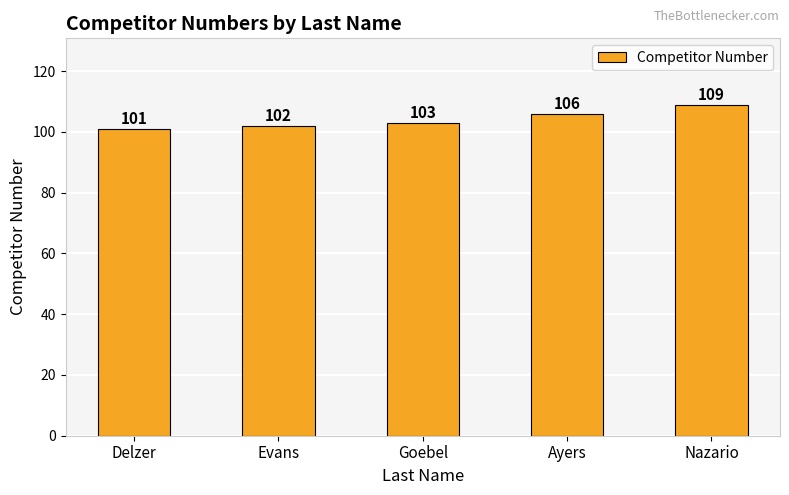

Count the number of data series in this chart.

1